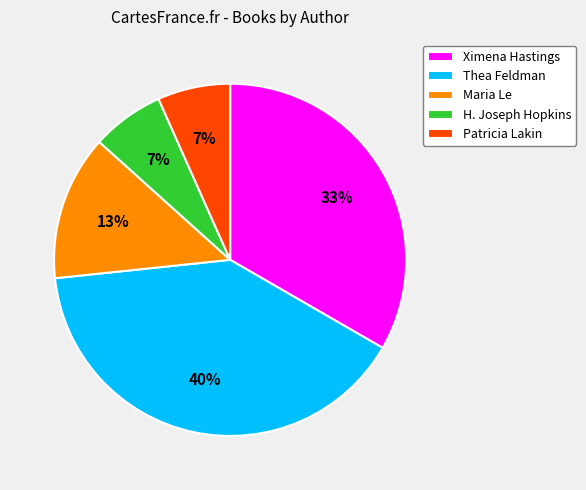

To the nearest percent, what percentage of the pie is H. Joseph Hopkins?

7%